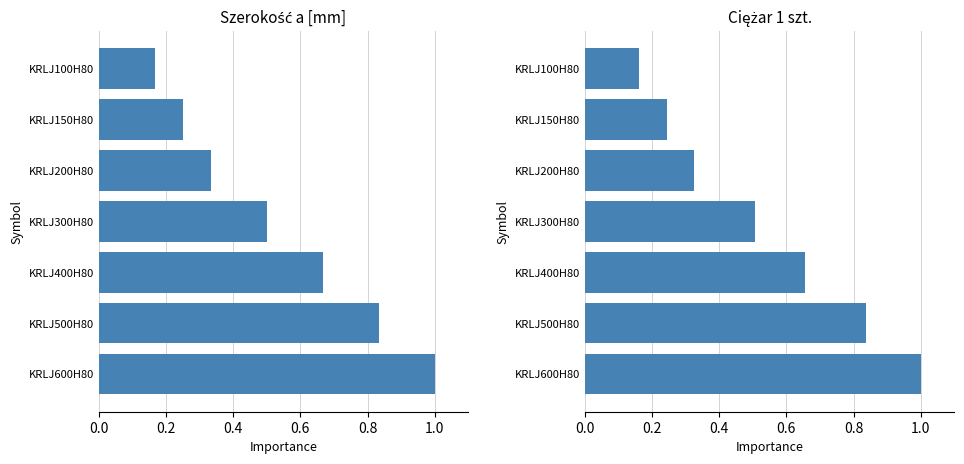

Between KRLJ100H80 and KRLJ600H80, which series saw the biggest shift?

Ciężar 1 szt.